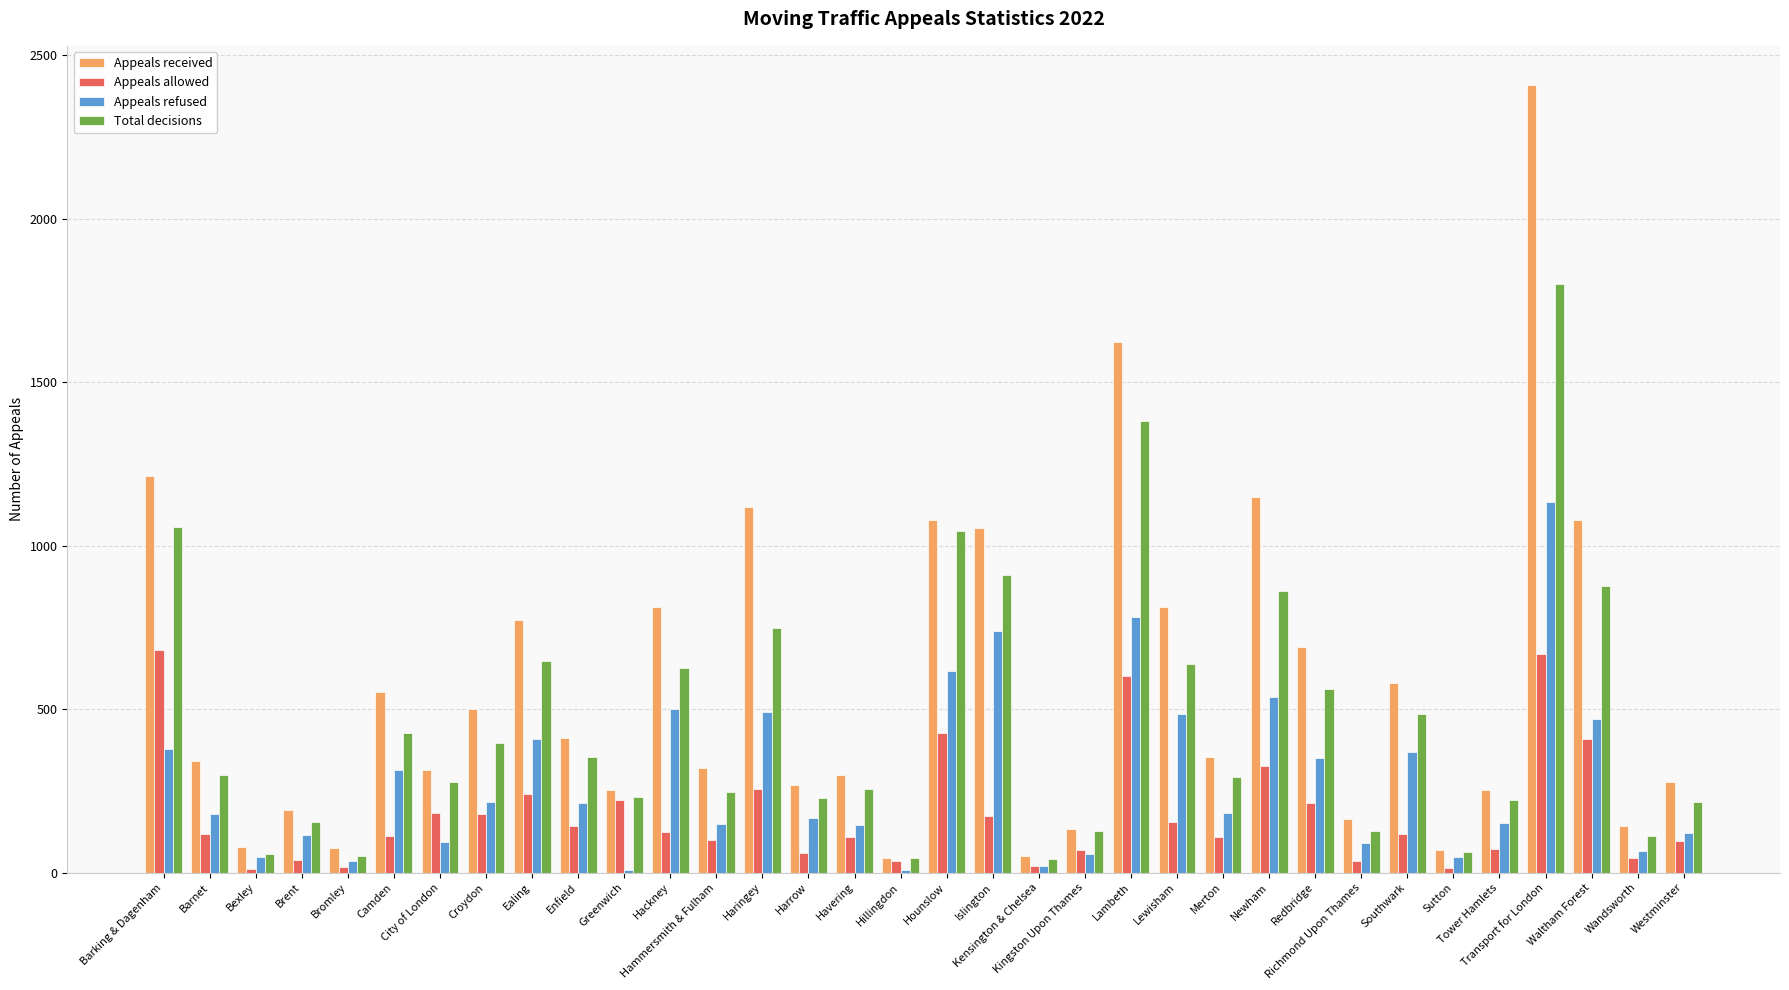

Which series has the largest total across all categories?

Appeals received